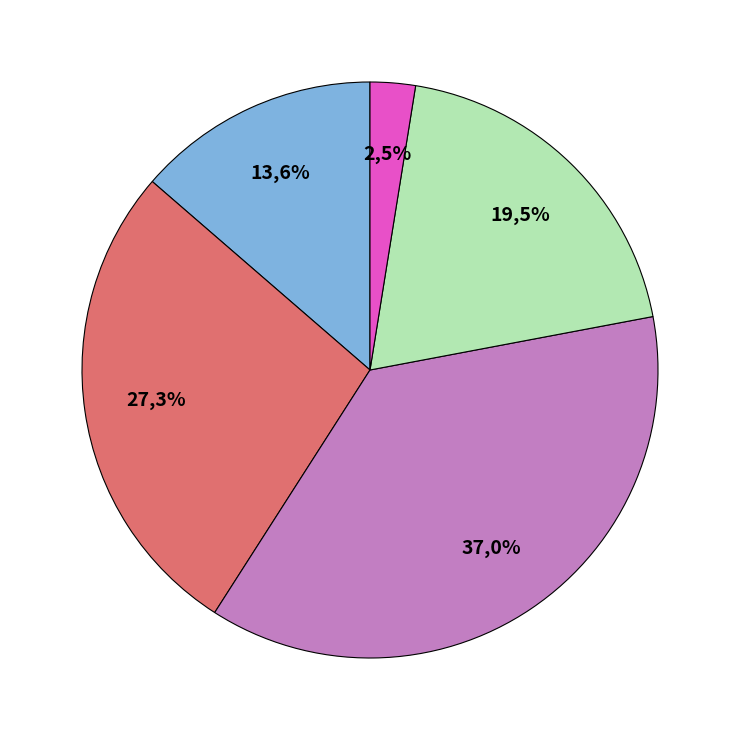

What is the change in value from Салат из свежей капусты с морковью to Суп крестьянский на говяжьем бульоне?

+7.0